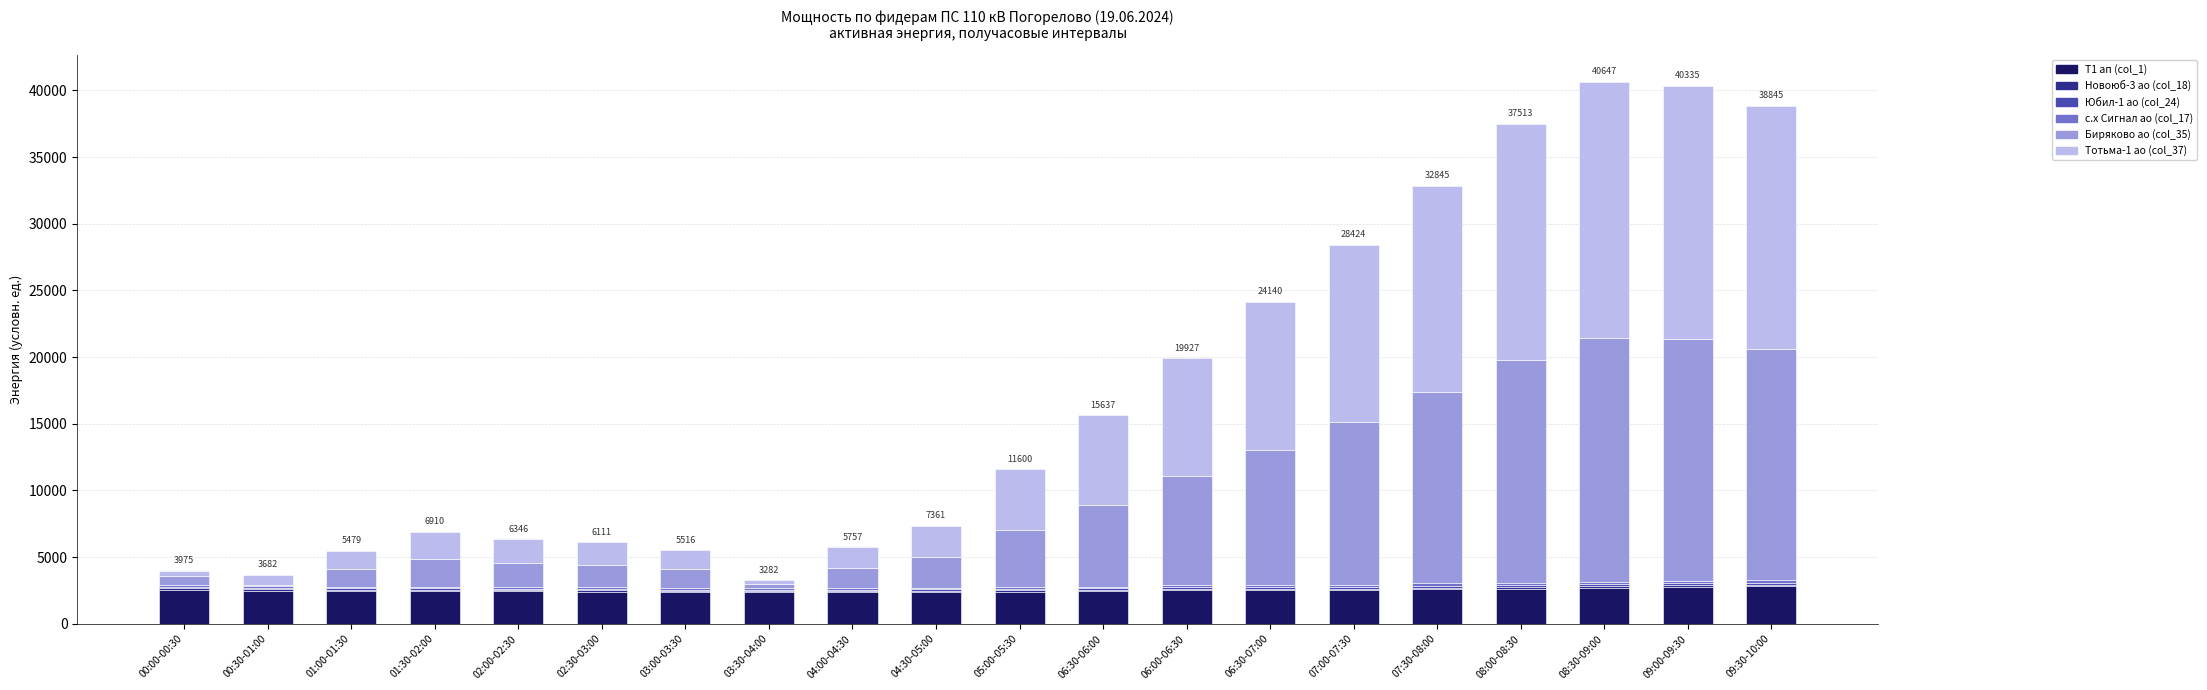

True or false: Т1 ап (col_1) has a value of 2448.0 at 06:30-06:00.

True